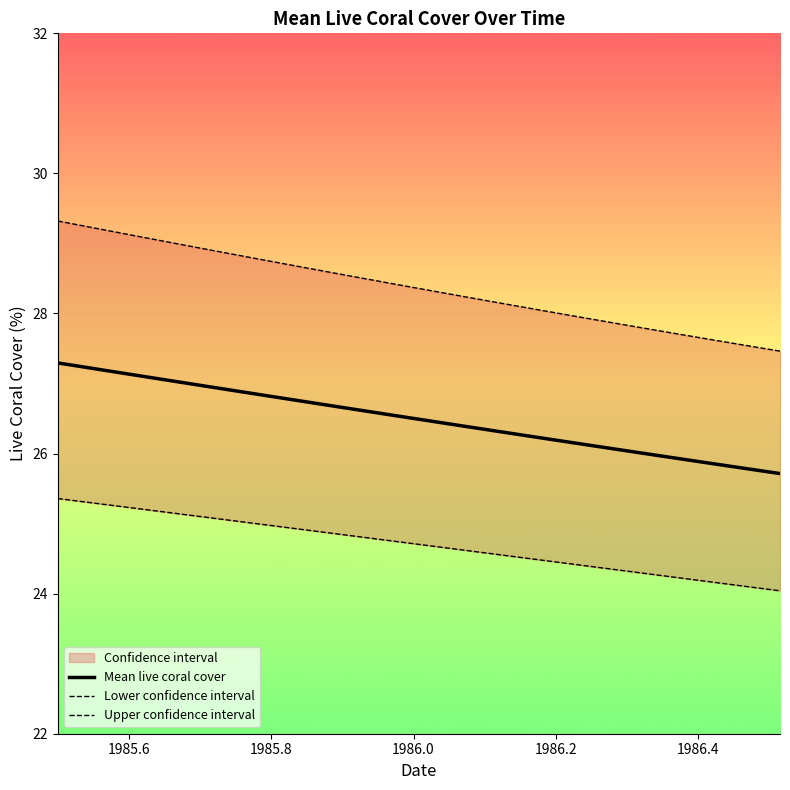

What is the lowest value of the Mean live coral cover series?

25.7